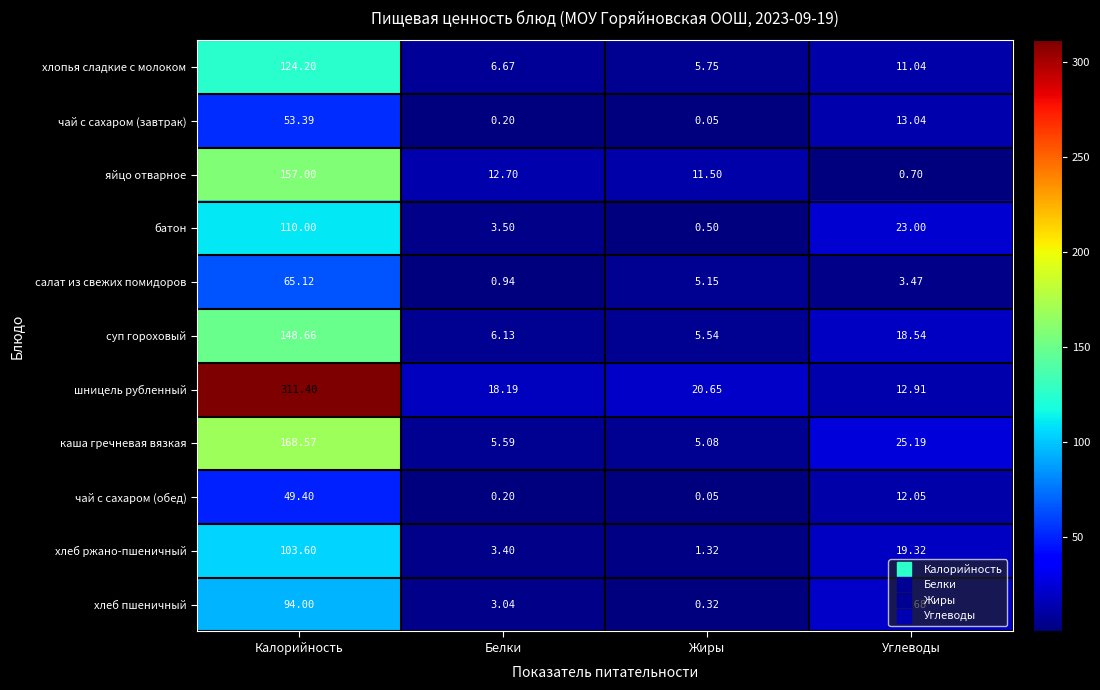

Where is чай с сахаром (завтрак) nearest to the value 26?

Углеводы